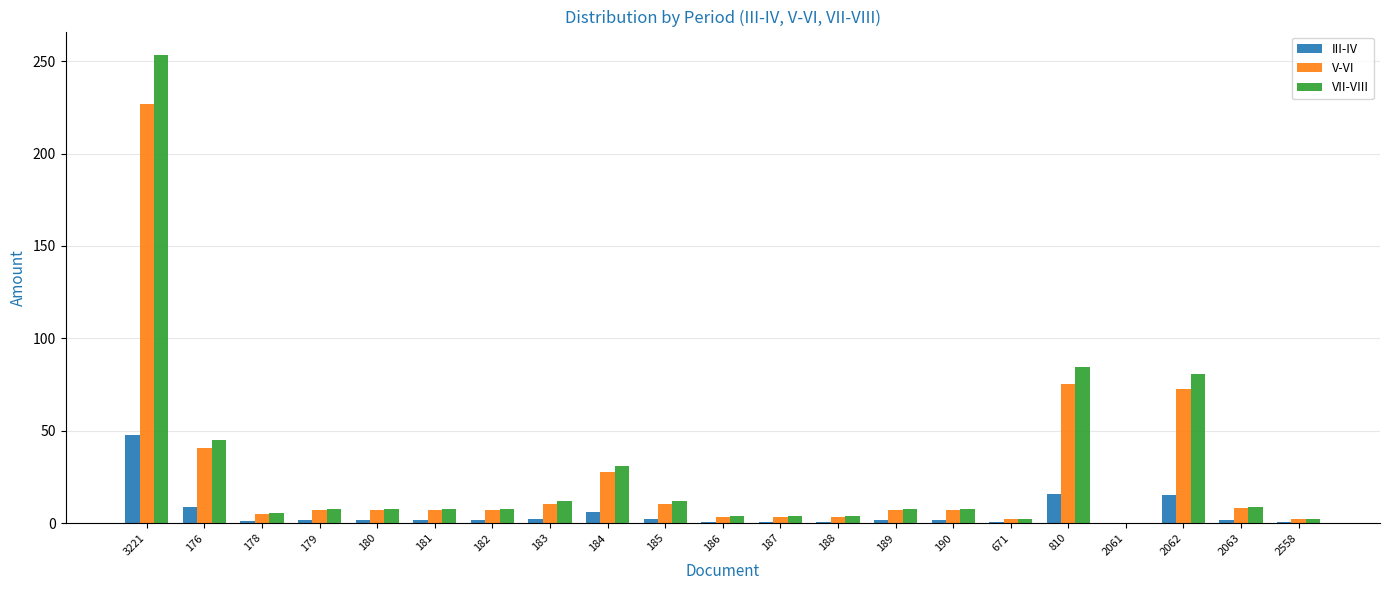

Which series has the largest range (max minus min)?

VII-VIII